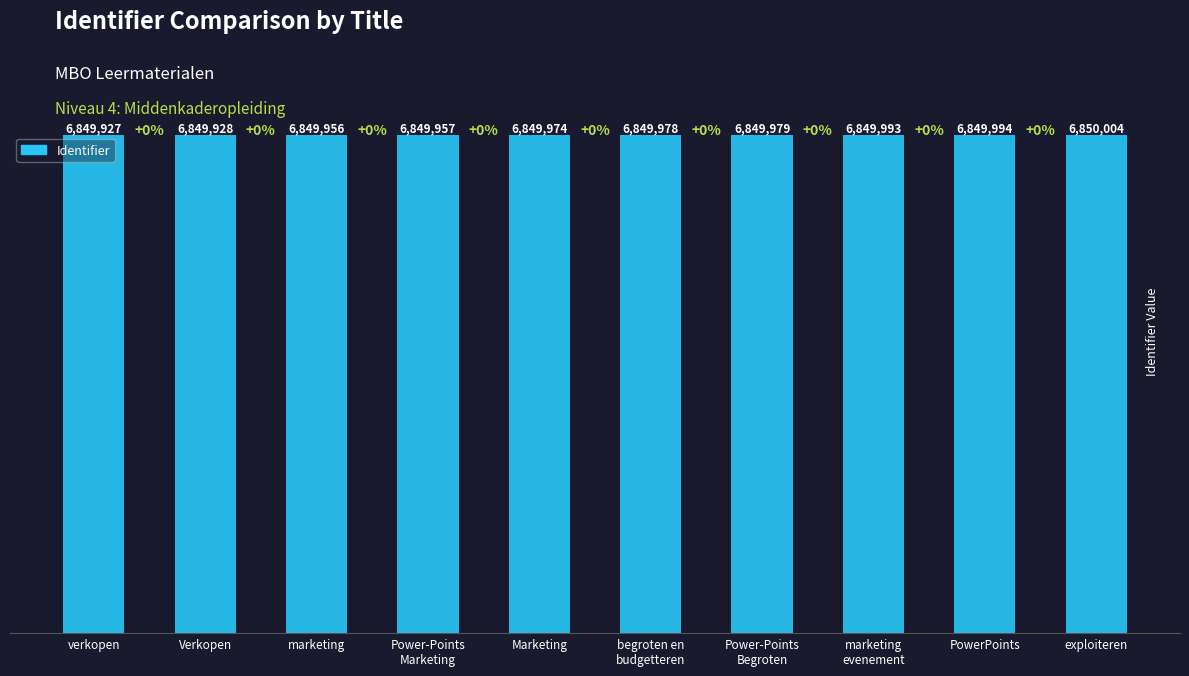

What is the value of the 4th bar from the left?

6849957